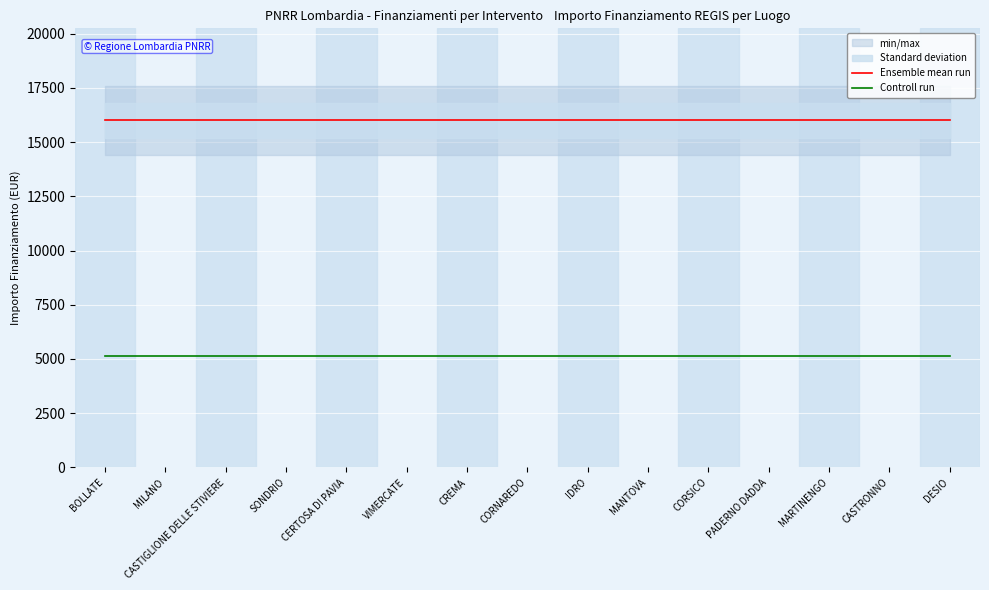

True or false: Controll run and Ensemble mean run cross at least once.

False